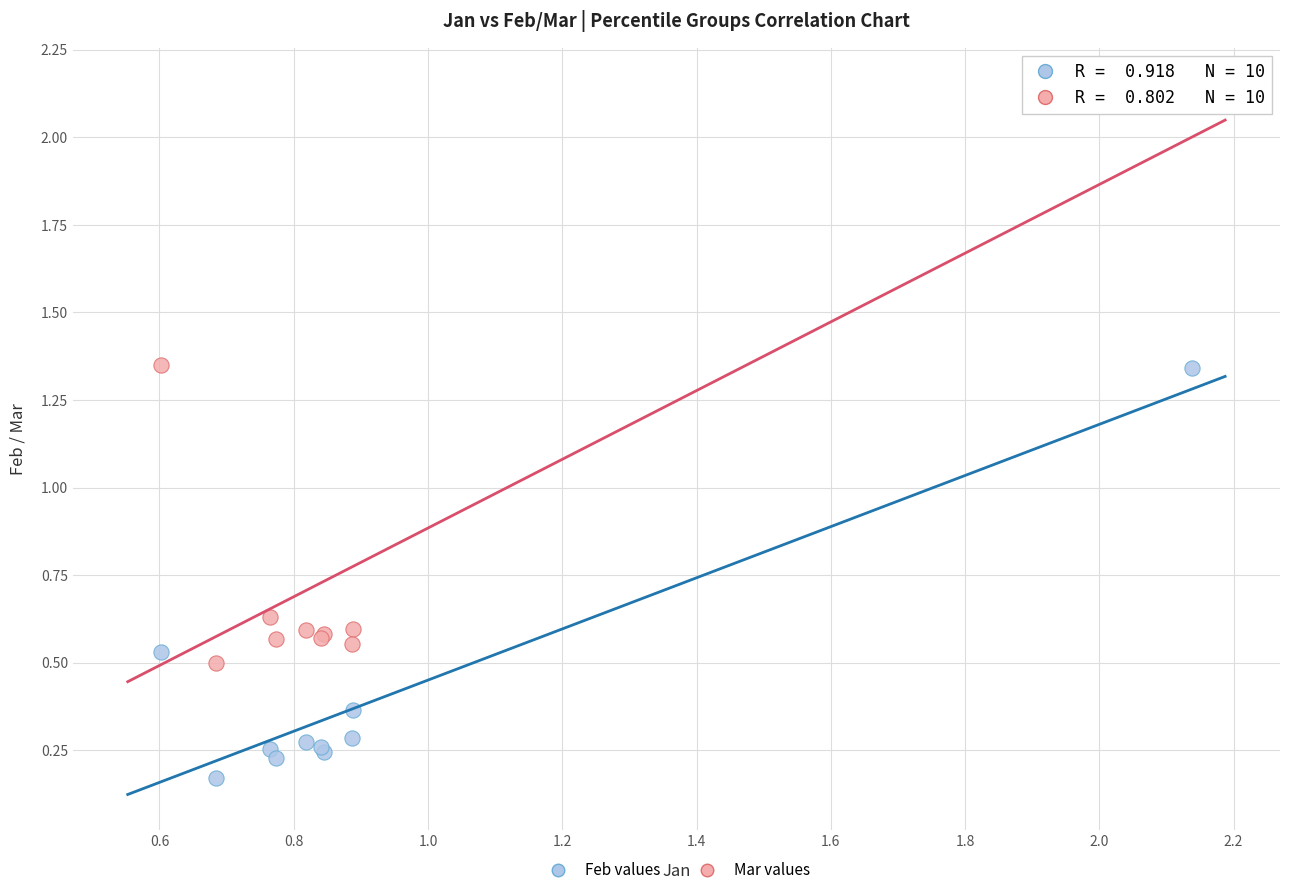

What are all the series names shown in the legend?

Feb values, Mar values